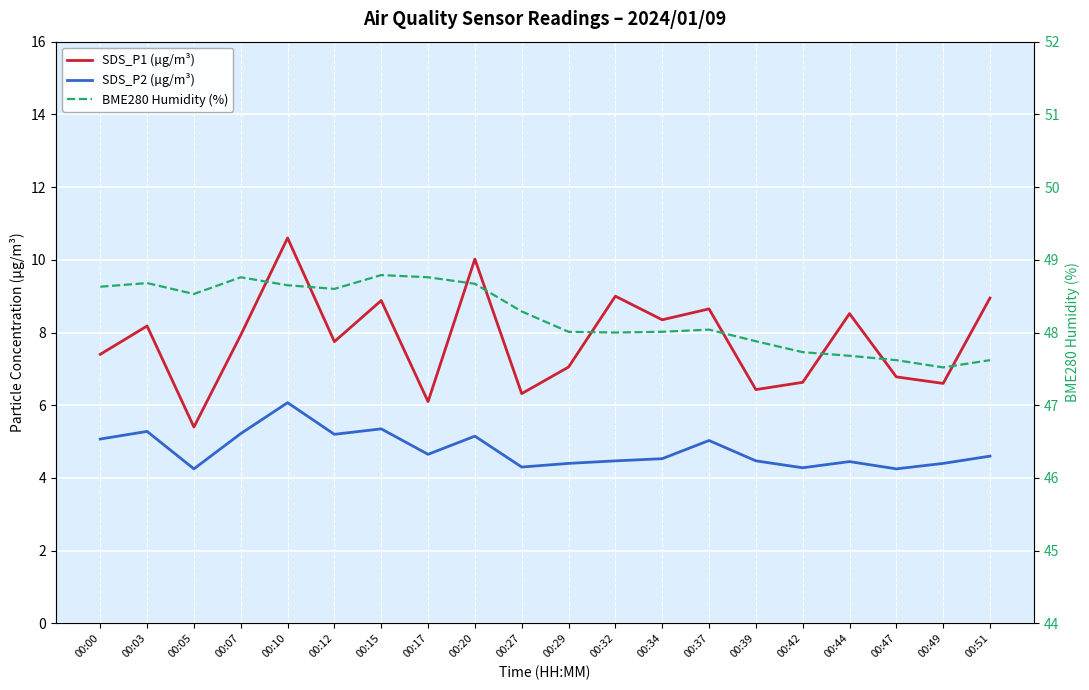

True or false: SDS_P2 (µg/m³) and BME280 Humidity (%) cross at least once.

False